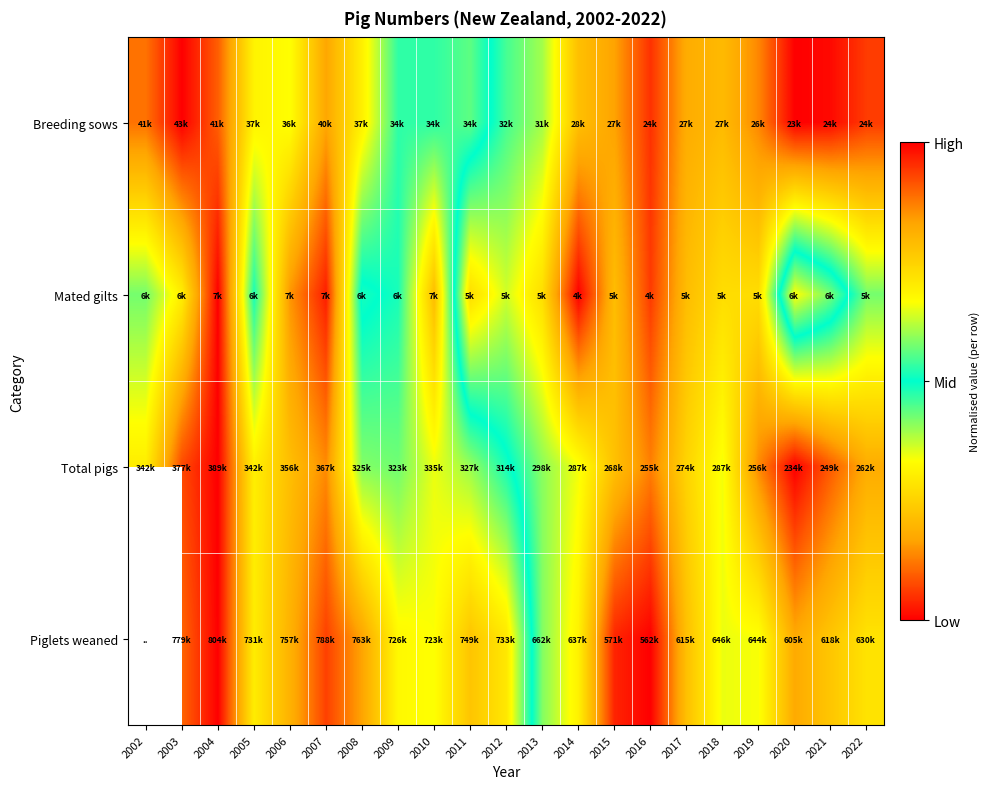

The Total pigs series shows 0.4 at 2018. True or false?

False